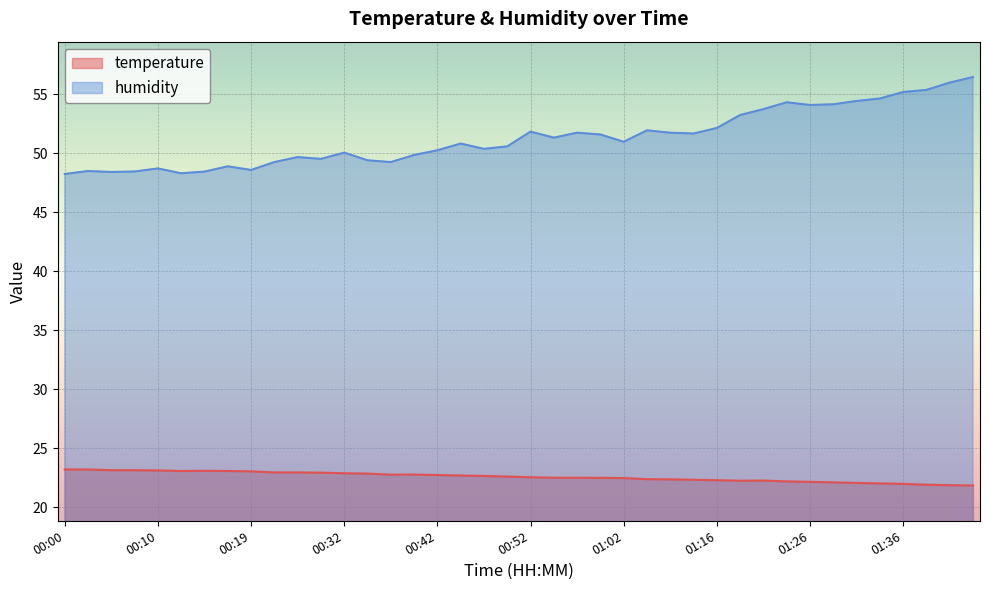

In temperature, how many points are lower than both neighbors (excluding endpoints)?

3